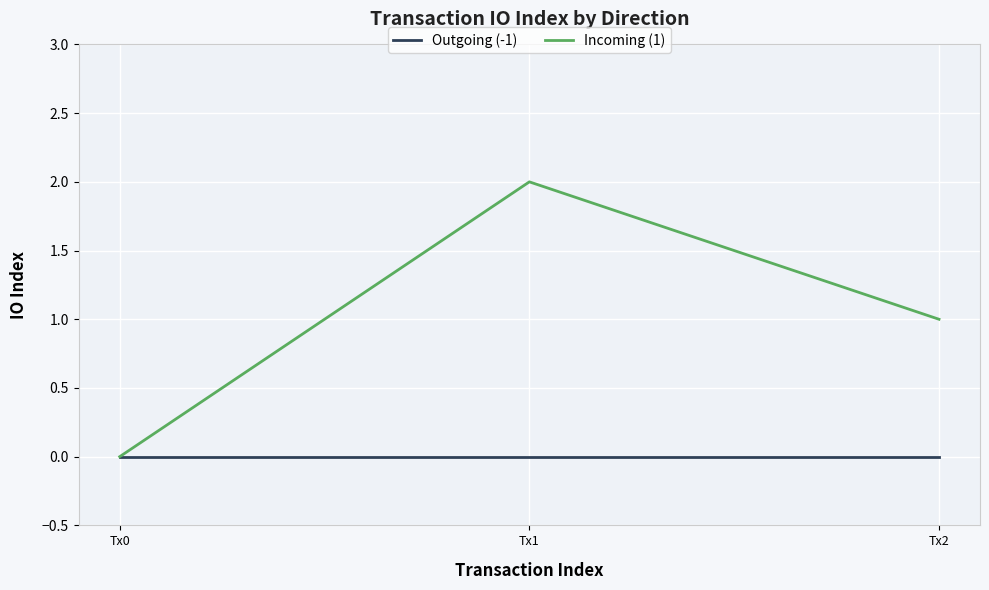

Which label corresponds to the largest value in the chart?

Tx1